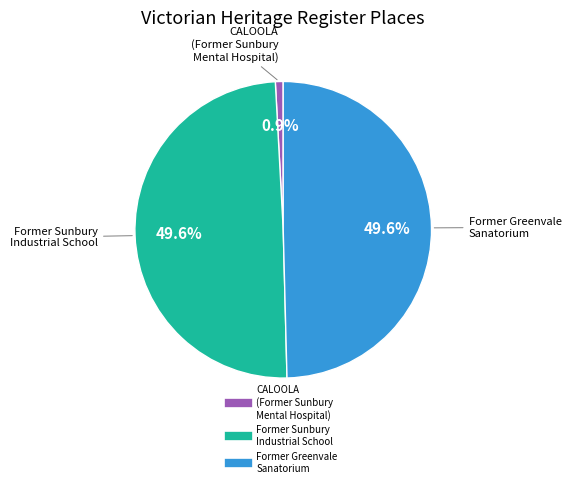

Does any single category account for the majority?

No